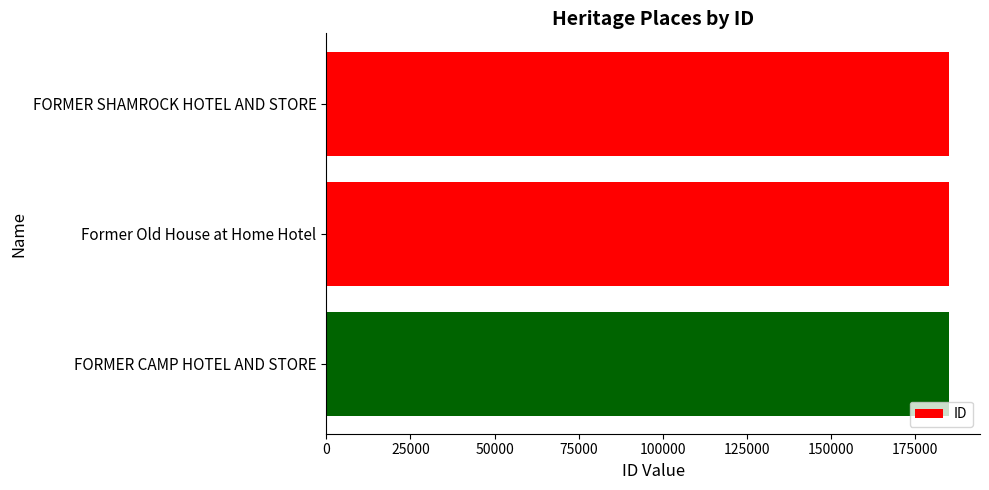

What is the smallest value displayed?

184939